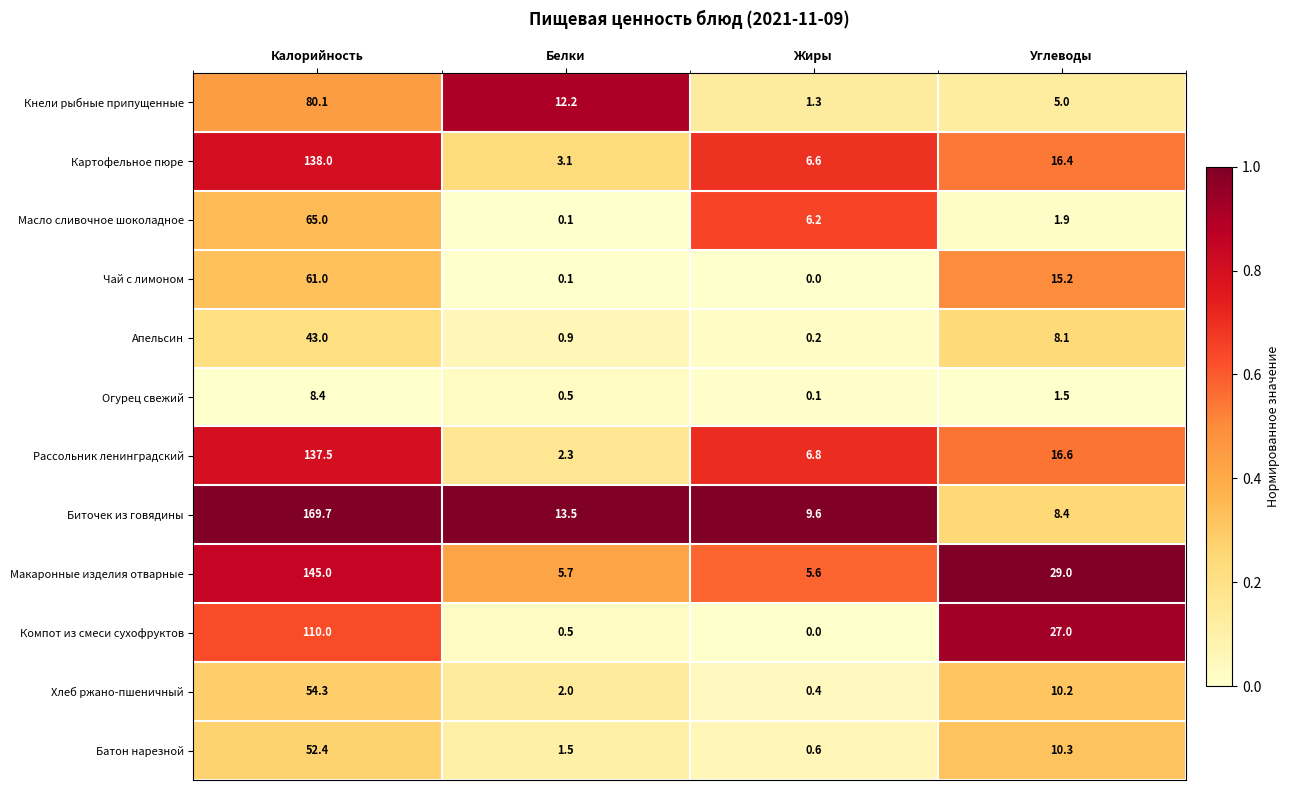

What is the difference between the Компот из смеси сухофруктов values at Жиры and Белки?

0.5